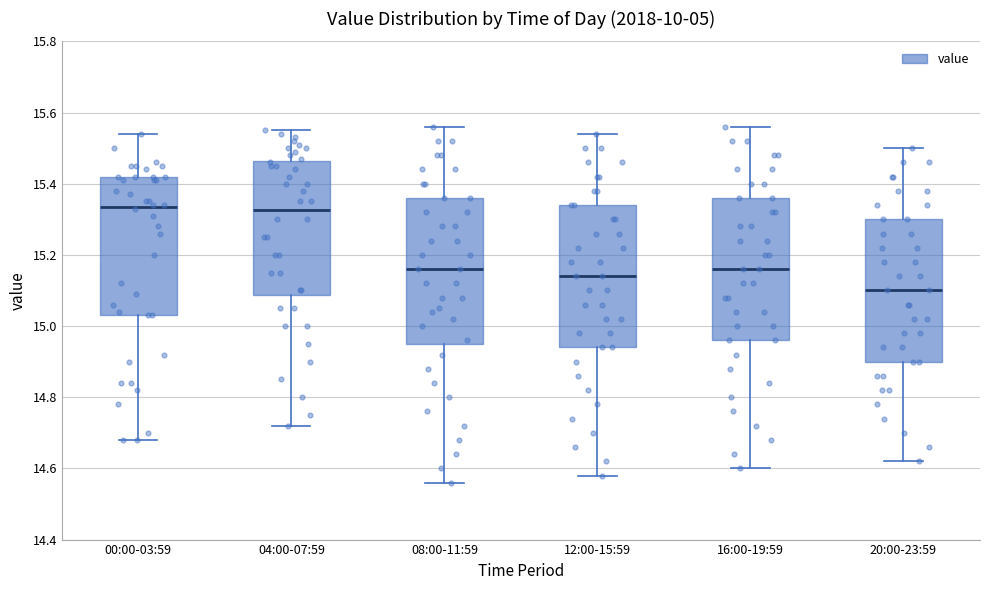

Which box's median line is the lowest?

20:00-23:59